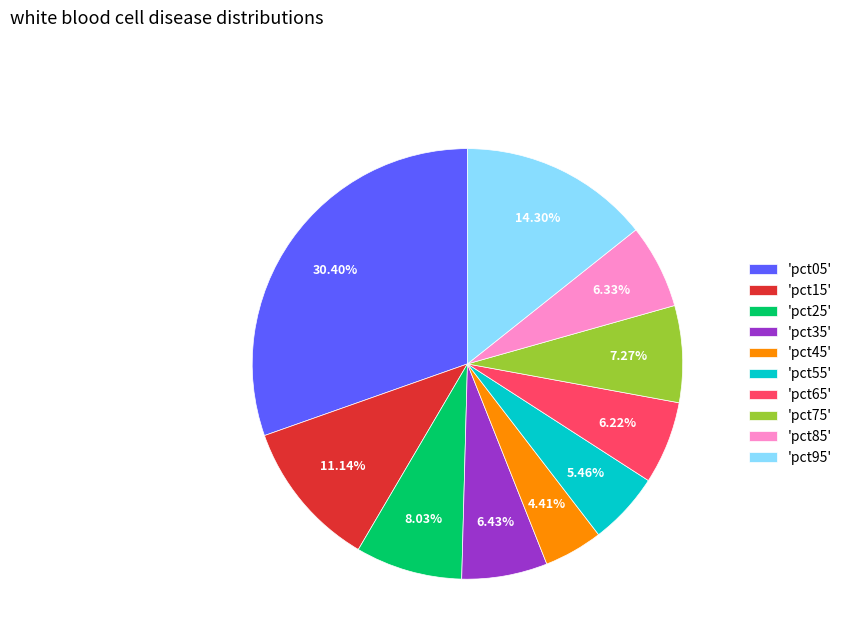

What is the largest slice in the pie chart?

'pct05'